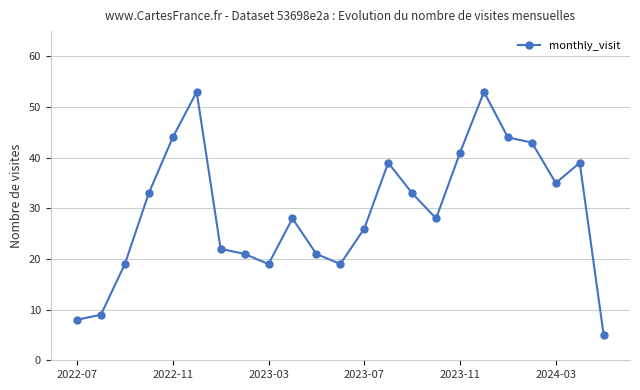

What is the greatest value displayed?

53